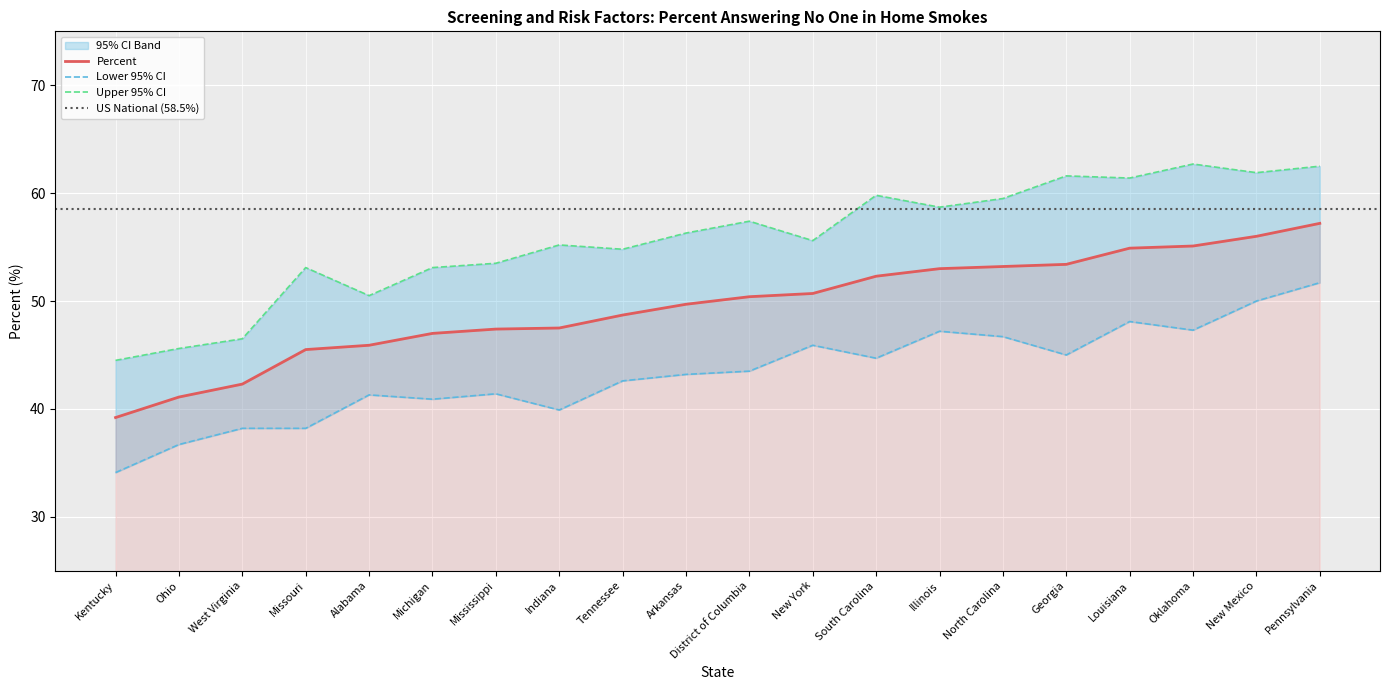

What is the value of the Lower 95% CI point at the 11th from the left?

43.5